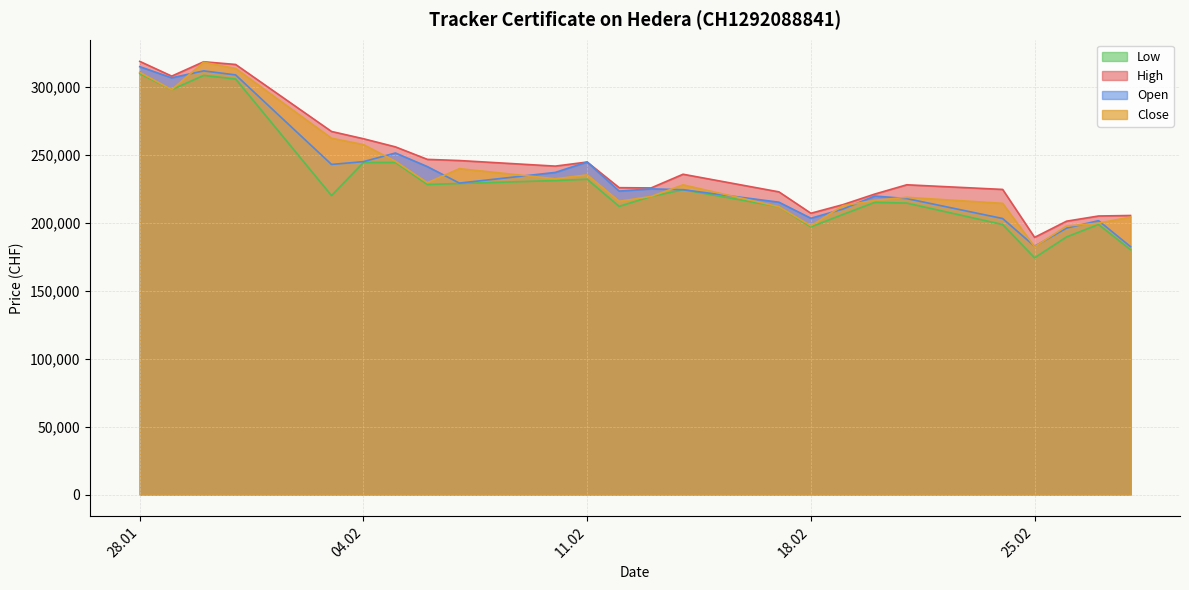

Does the chart display data point markers on the line(s)?

No